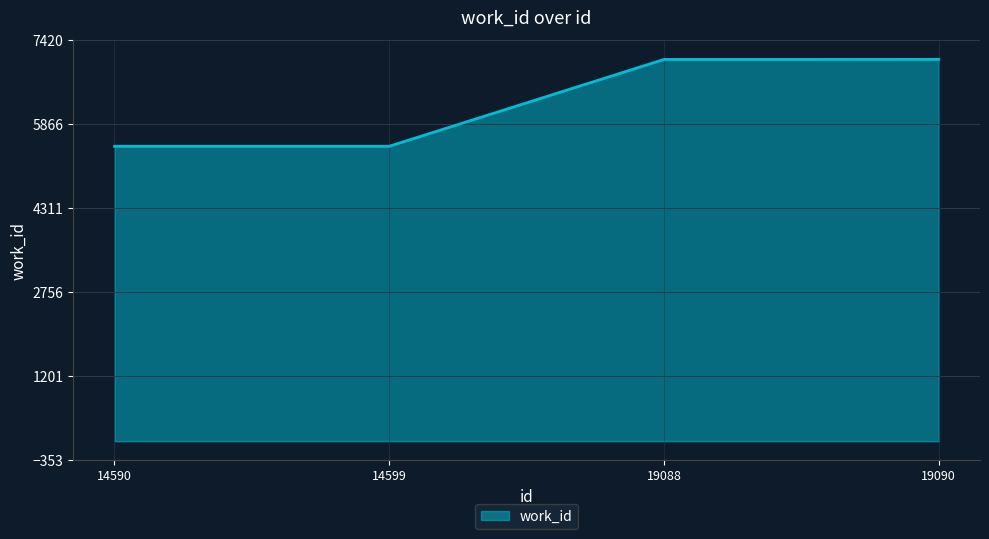

True or false: there are more than 1 points higher than both neighbors.

False